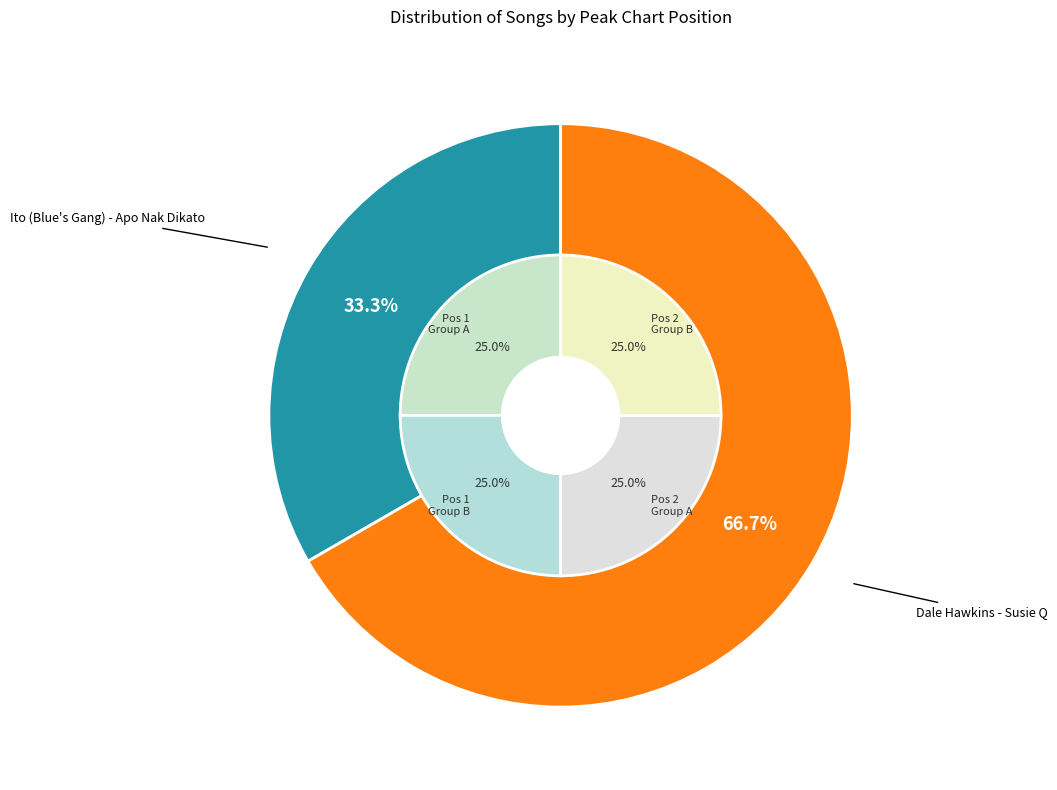

What percentage is the Ito (Blue's Gang) - Apo Nak Dikato slice, to the nearest percent?

33%